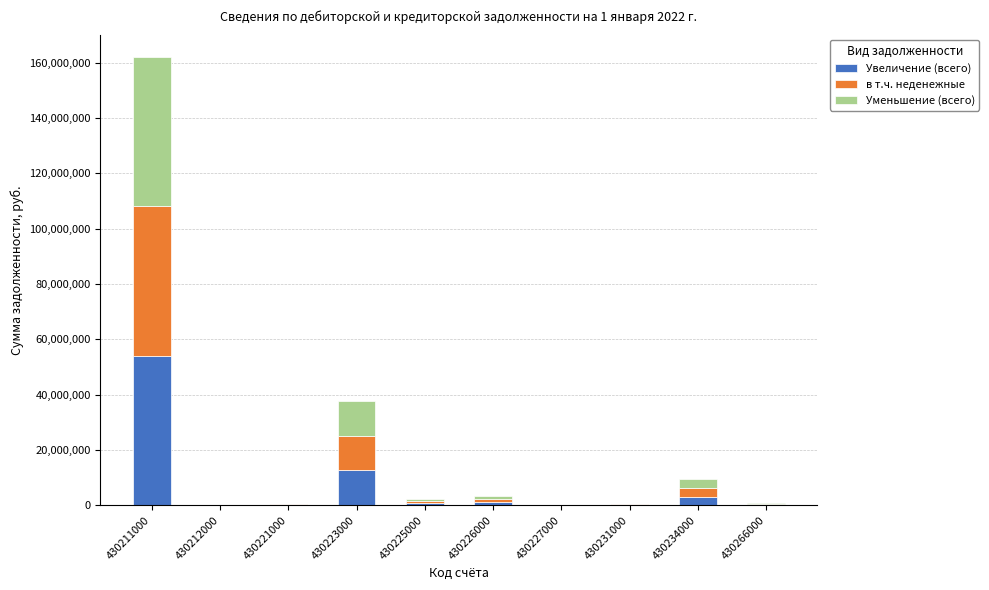

What is the highest value of the Увеличение (всего) series?

54004262.2